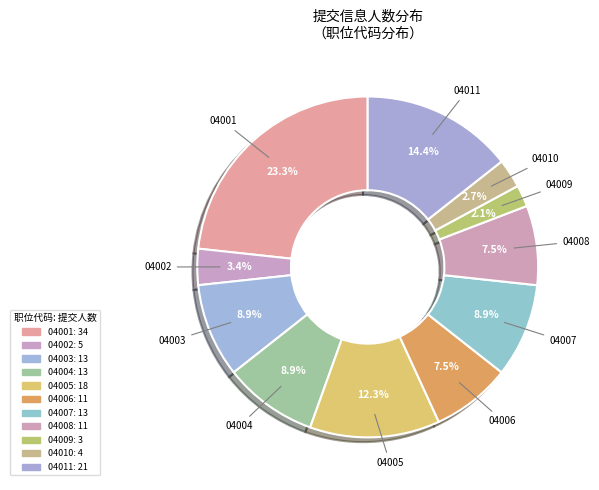

Count the number of slices in the pie.

11